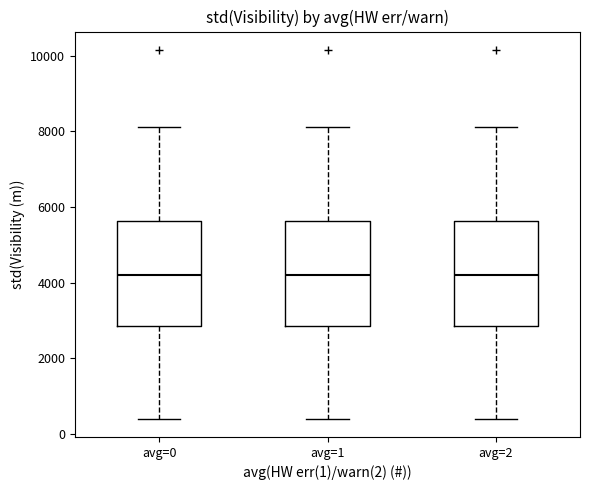

Reading left to right, transcribe this box plot: for each box, give where its median line is, the range the box spans, and where its two whiskers end, as read against the y-axis. The values are not printed on the chart, so give them approximately, as read against the axis.

avg=0: median 4200, box 2800 to 5600, whiskers 400 to 8200
avg=1: median 4200, box 2800 to 5600, whiskers 400 to 8200
avg=2: median 4200, box 2800 to 5600, whiskers 400 to 8200